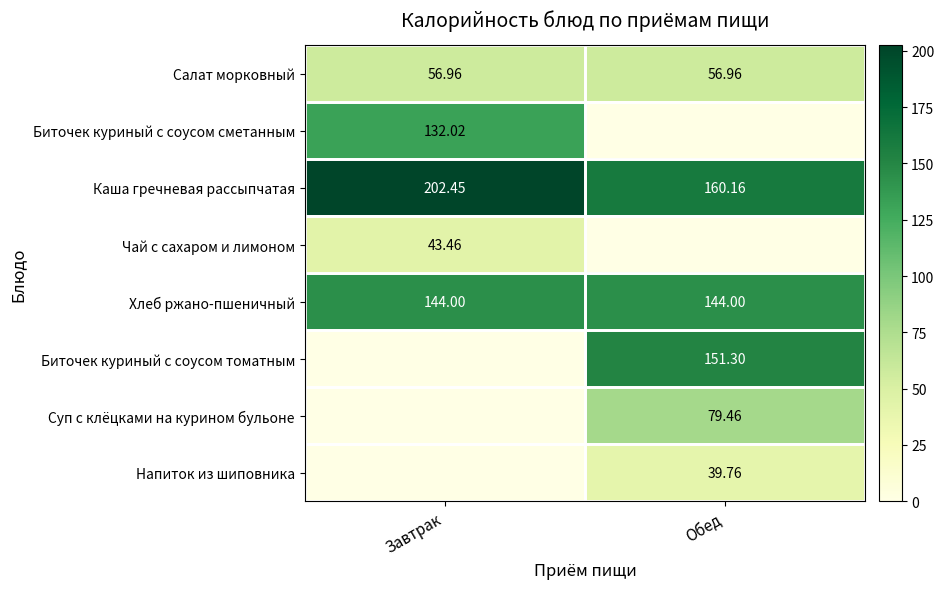

Is the value of Салат морковный at Обед greater than the value of Чай с сахаром и лимоном at Завтрак?

Yes